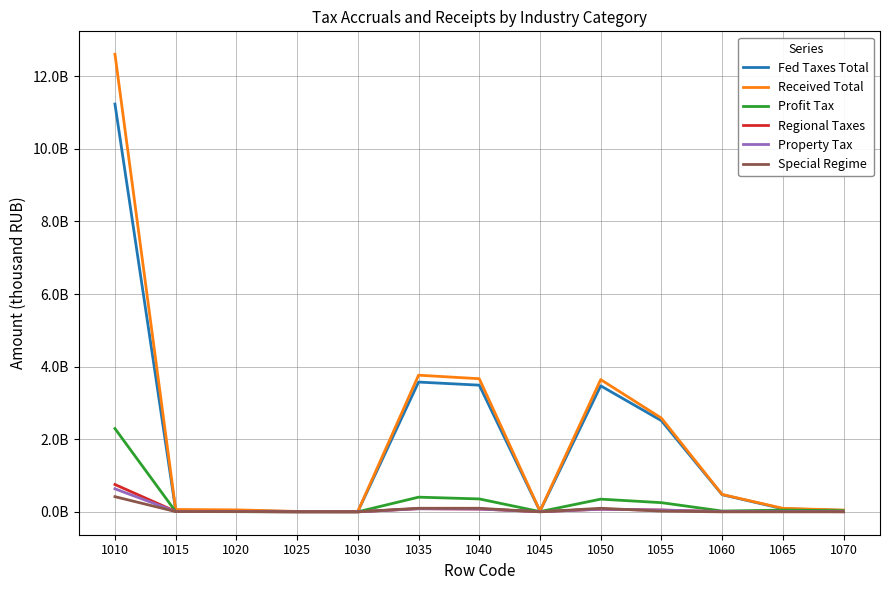

Is the value of Special Regime at 1050 greater than the value of Profit Tax at 1035?

No